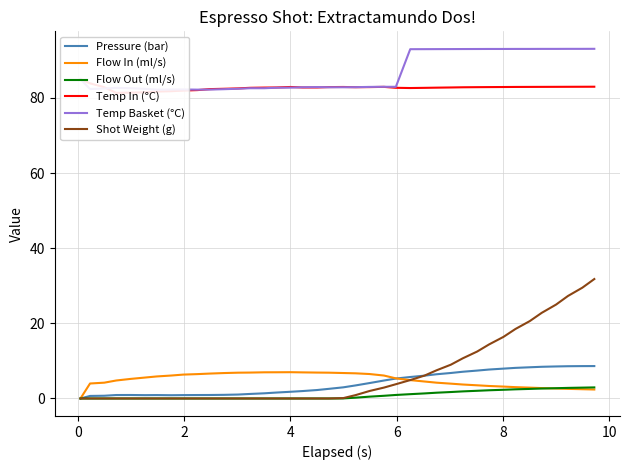

How many series are shown in this chart?

6